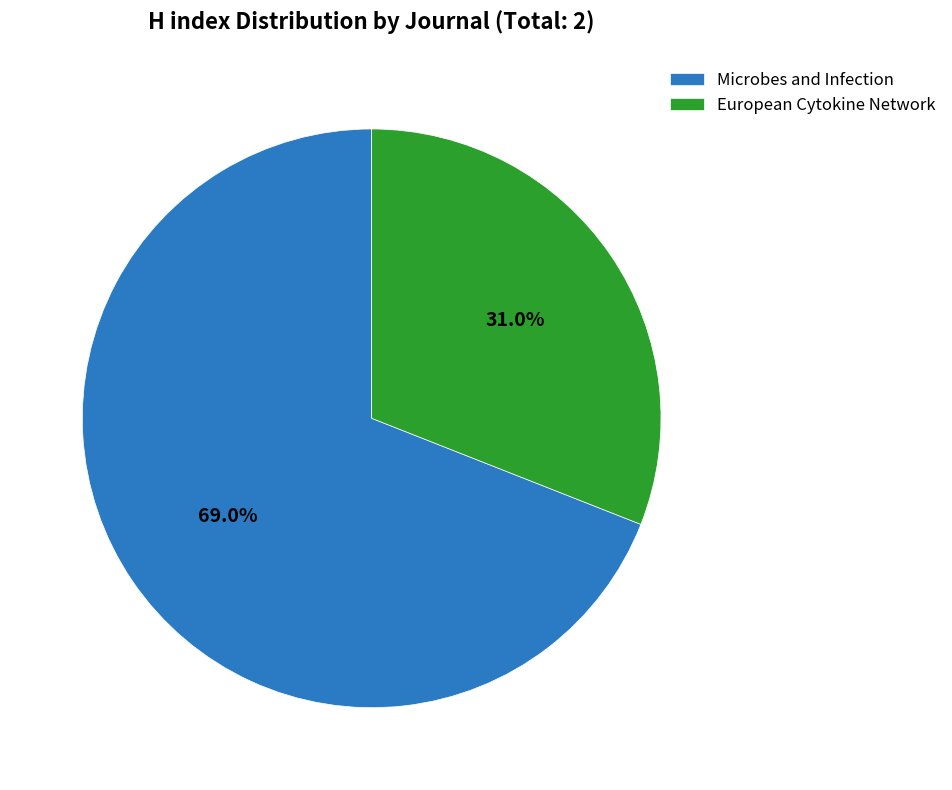

To the nearest percent, what is the combined percentage of European Cytokine Network and Microbes and Infection?

100%